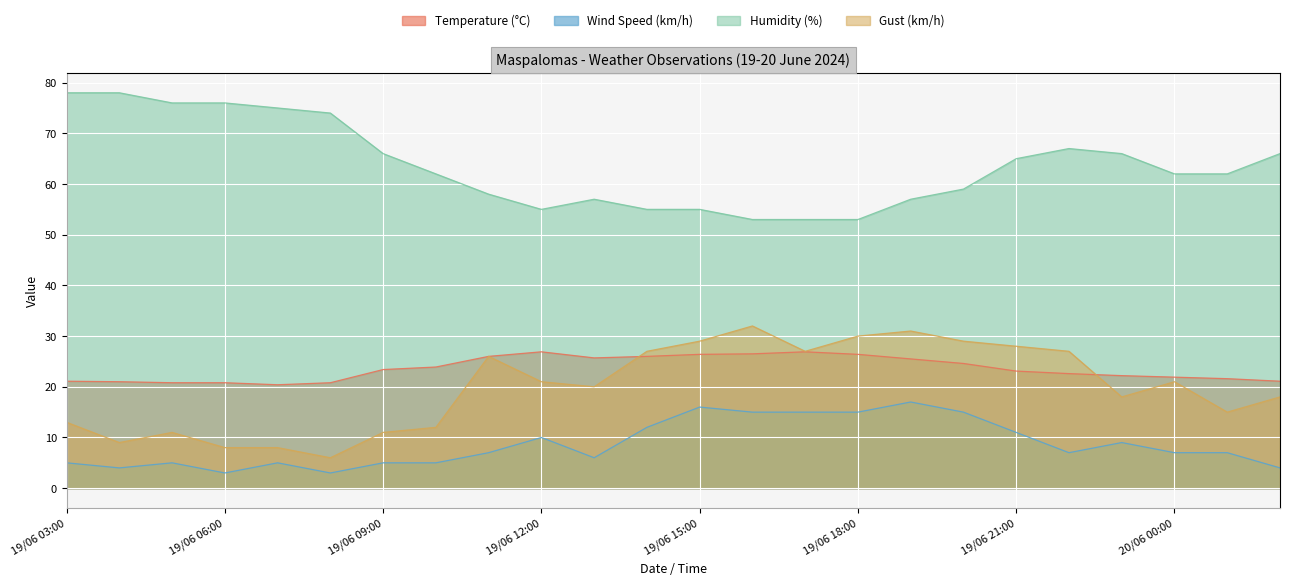

At which category does Temperature (°C) reach its first local valley?

19/06 07:00